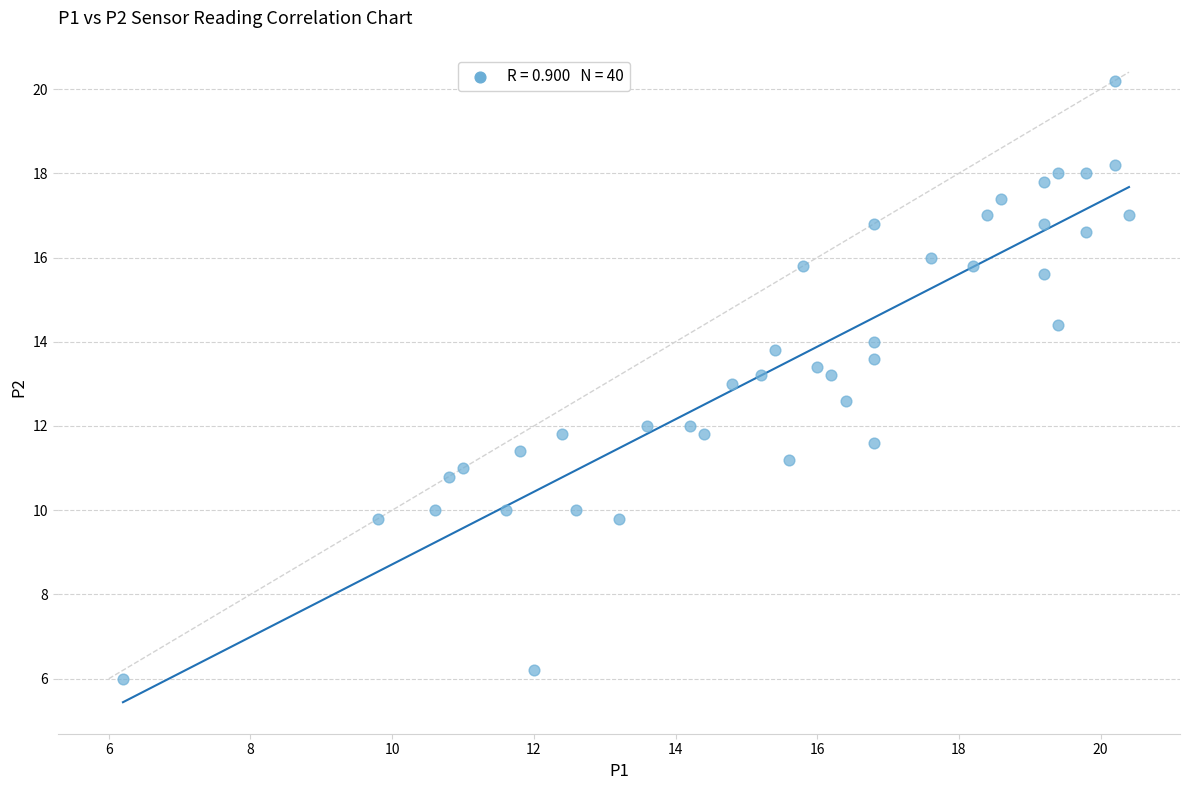

What is the range of X values (max minus min)?

14.2